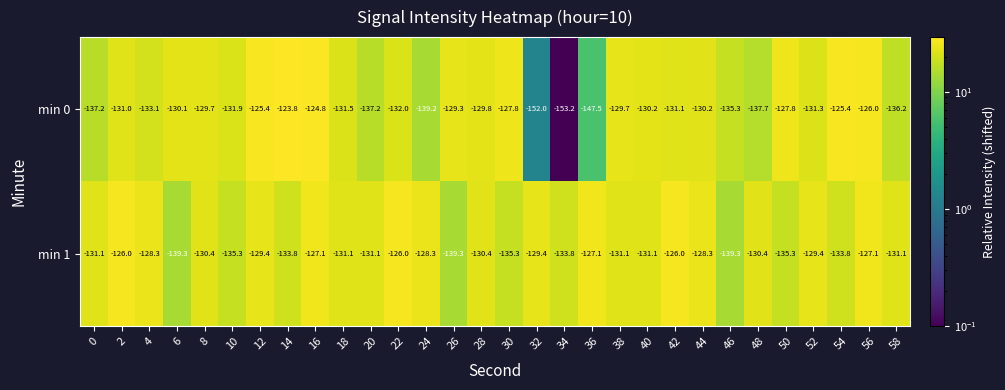

True or false: min 1 has a value of -130.4 at 48.

True